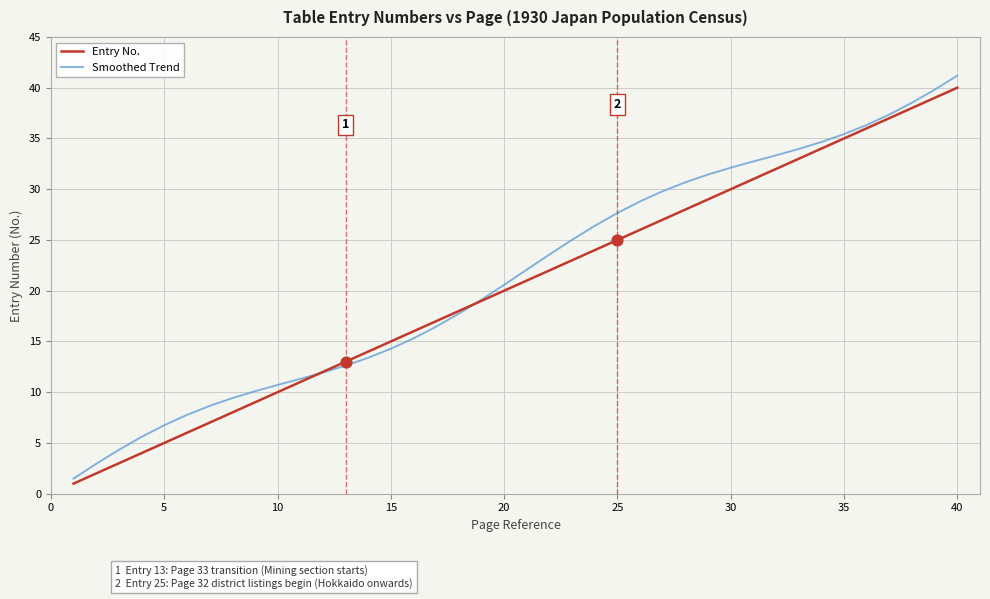

What is the highest value of the Smoothed Trend series?

41.2